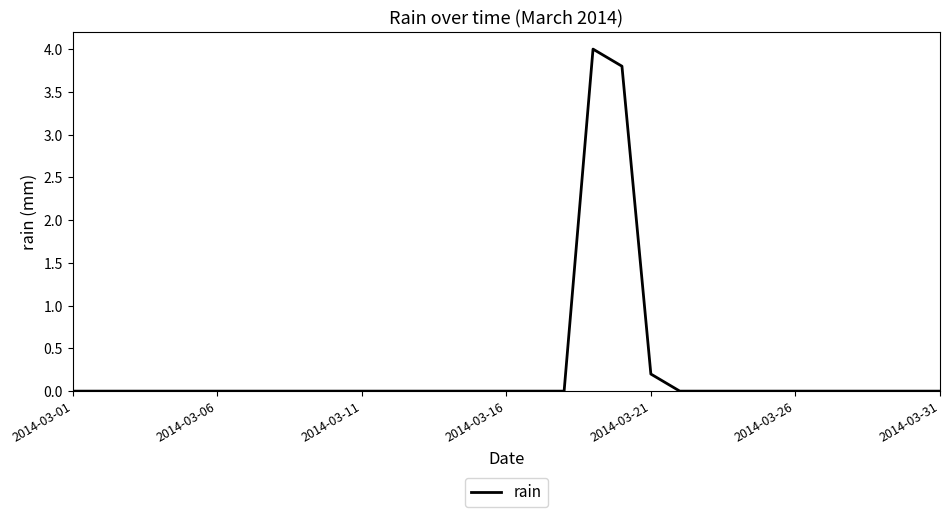

What is the difference between the maximum and minimum values?

4.0